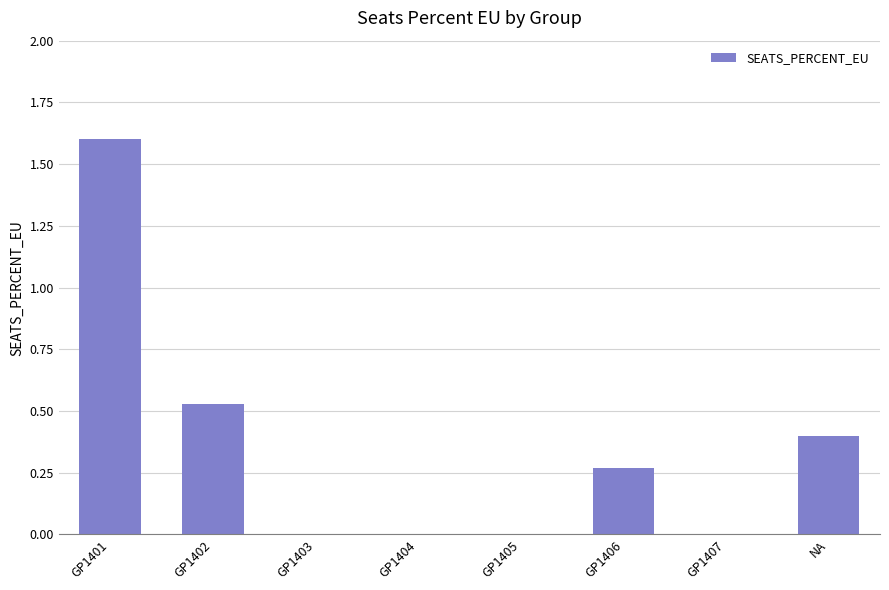

What is the greatest value displayed?

1.6